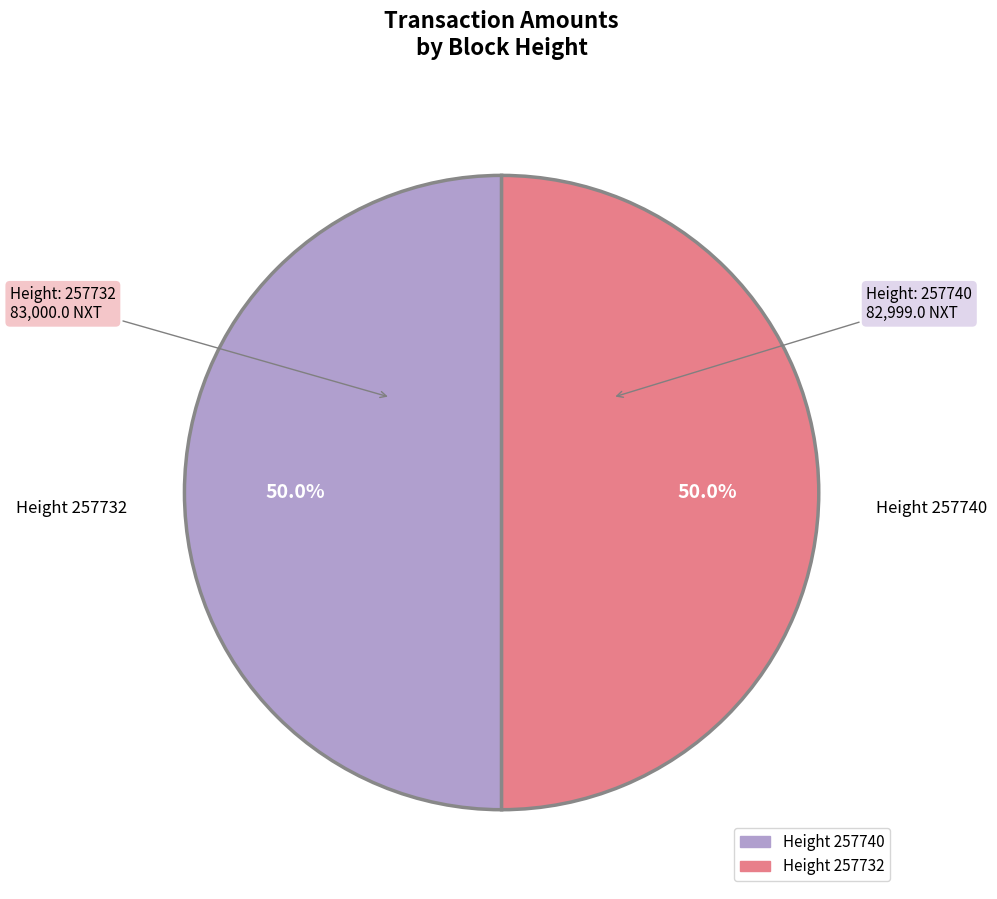

How many segments does this pie chart have?

2